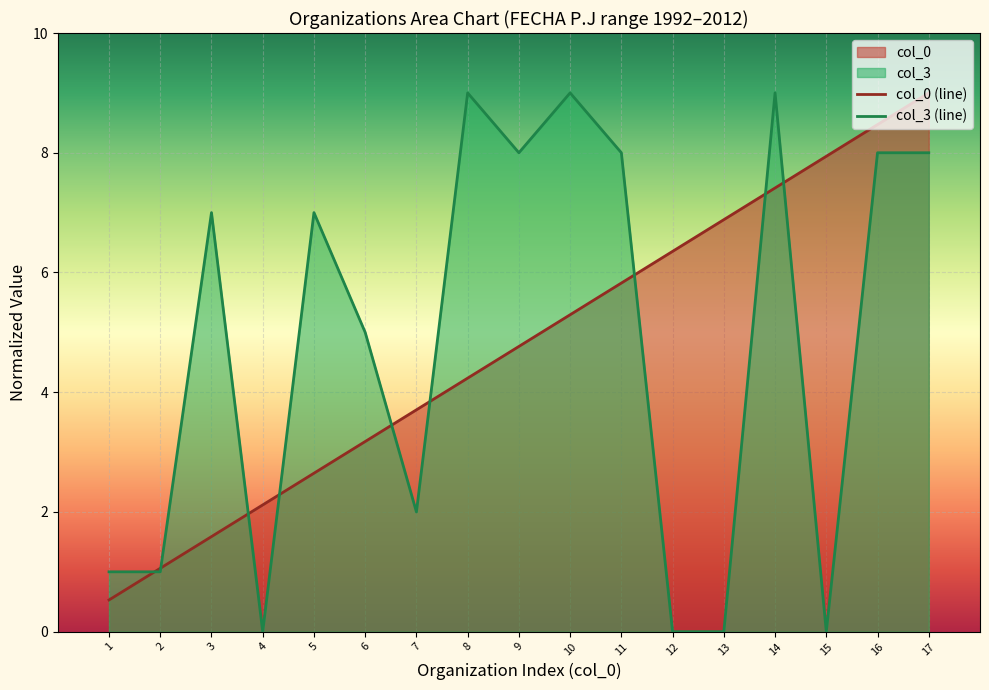

Rank the series by their maximum value, from highest to lowest.

col_0, col_3